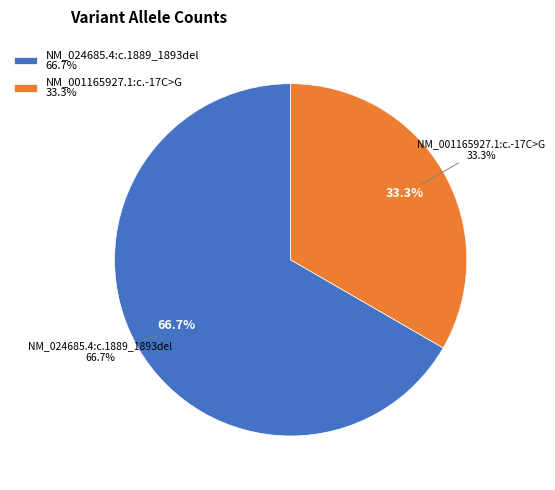

What percentage is the NM_001165927.1:c.-17C>G slice, to the nearest percent?

33%